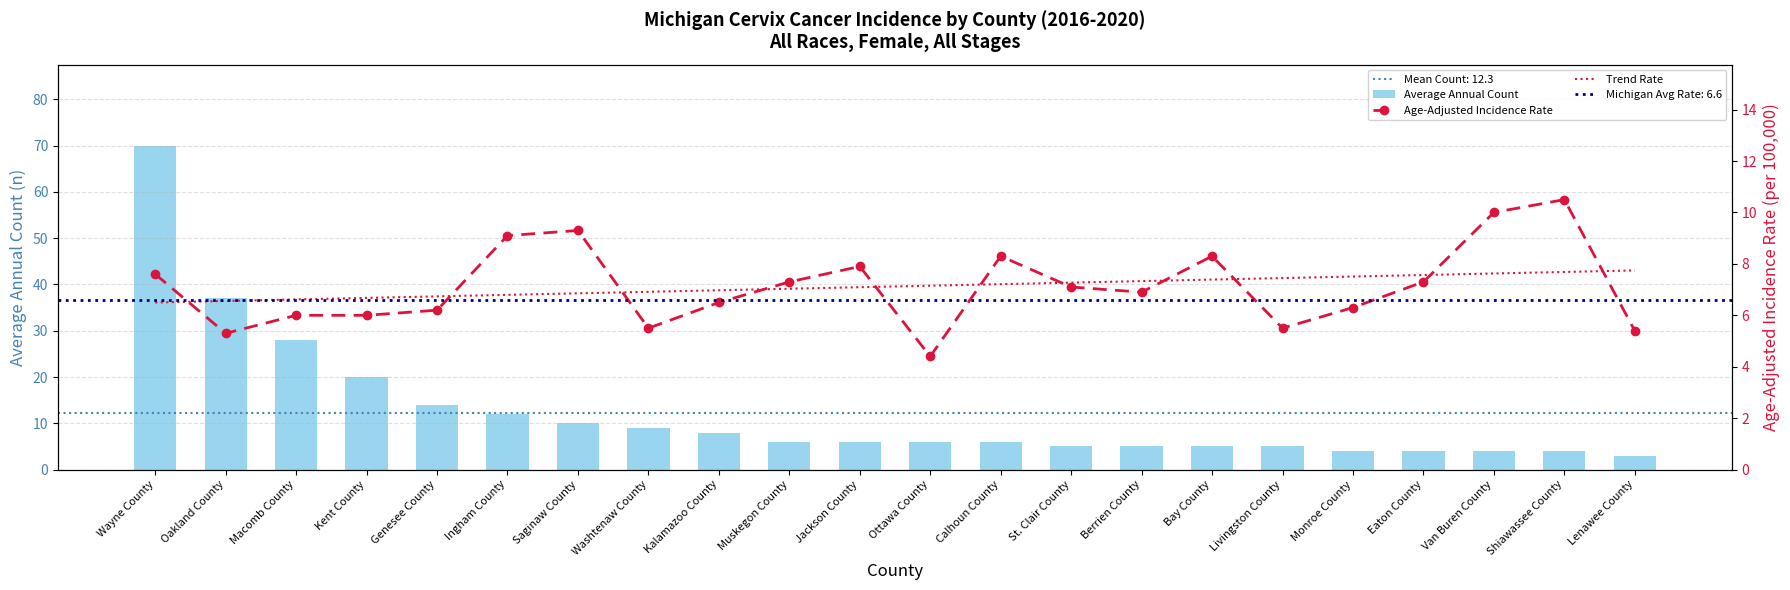

What is the difference between the second highest and second lowest values in the Trend Rate series?

1.1